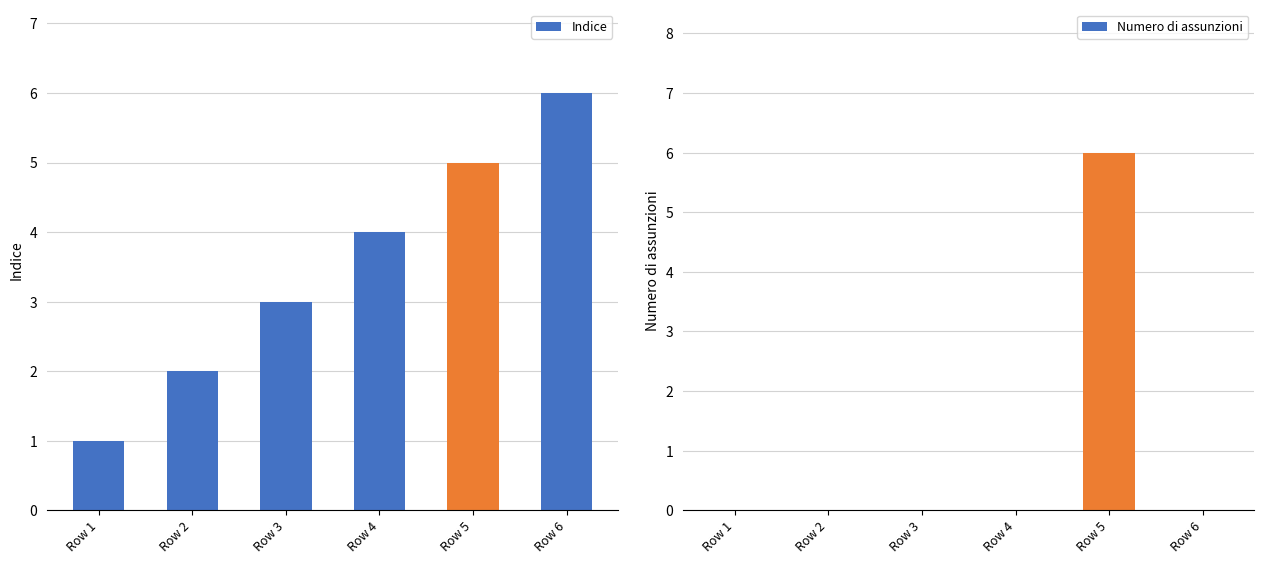

Read the Indice value at Row 5.

5